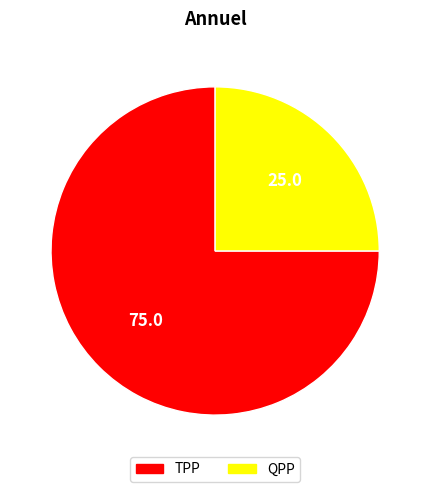

Does any single category account for the majority?

Yes